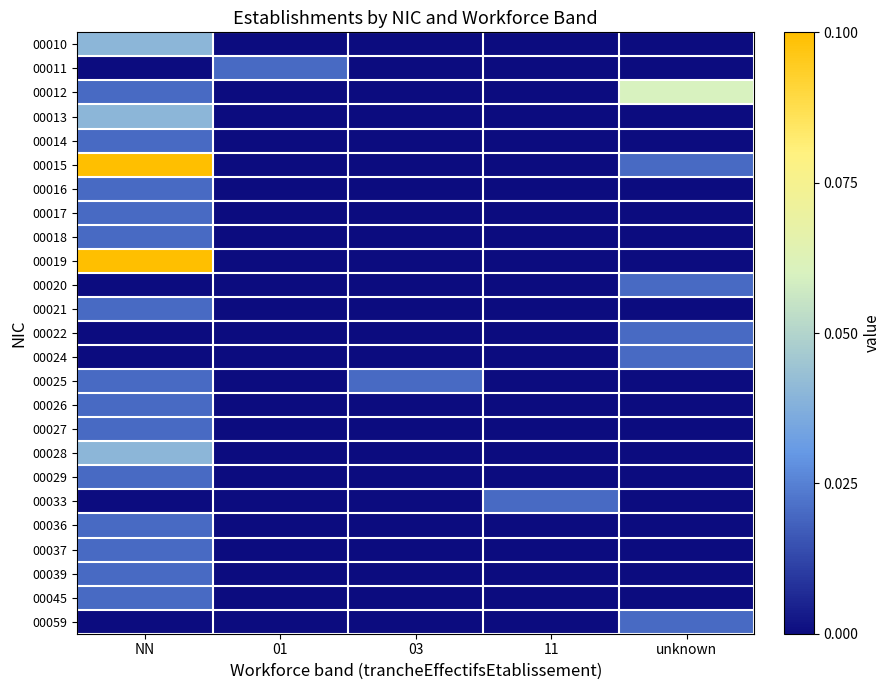

Which has a higher value, 01 or 11?

01